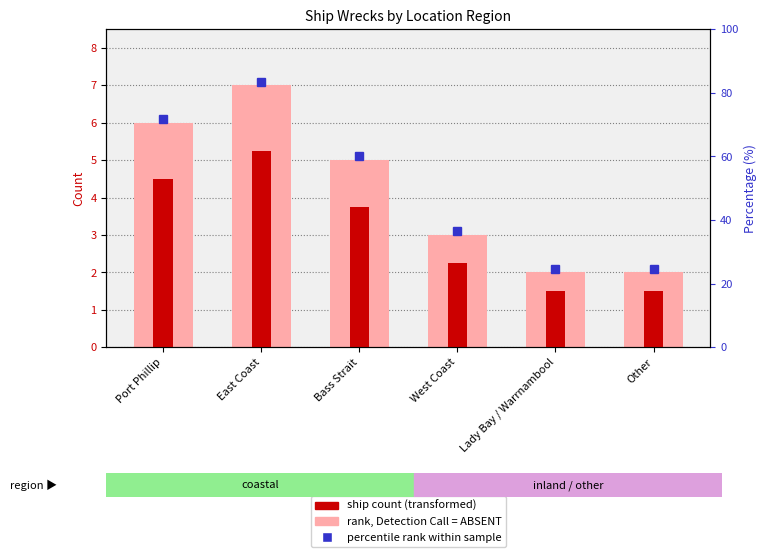

What is the sum of all rank, Detection Call = ABSENT values?

25.0